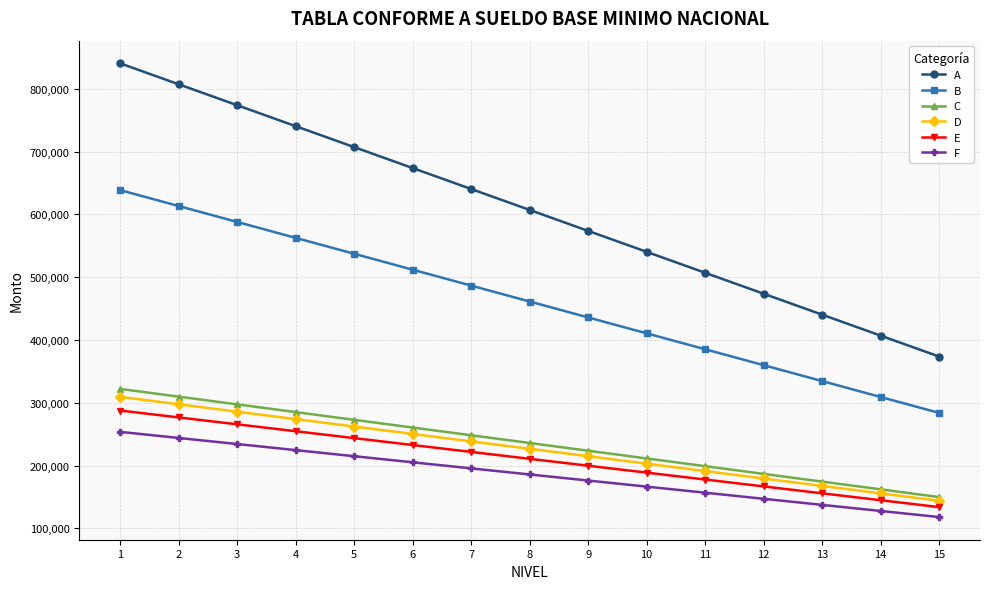

What is the value of the B point at the 15th from the left?

283831.0